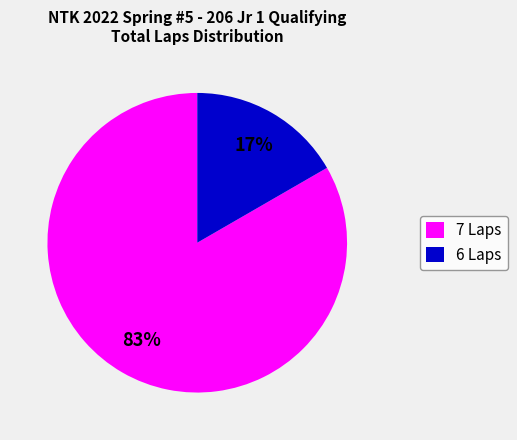

Rank the categories by value from highest to lowest.

7 Laps, 6 Laps